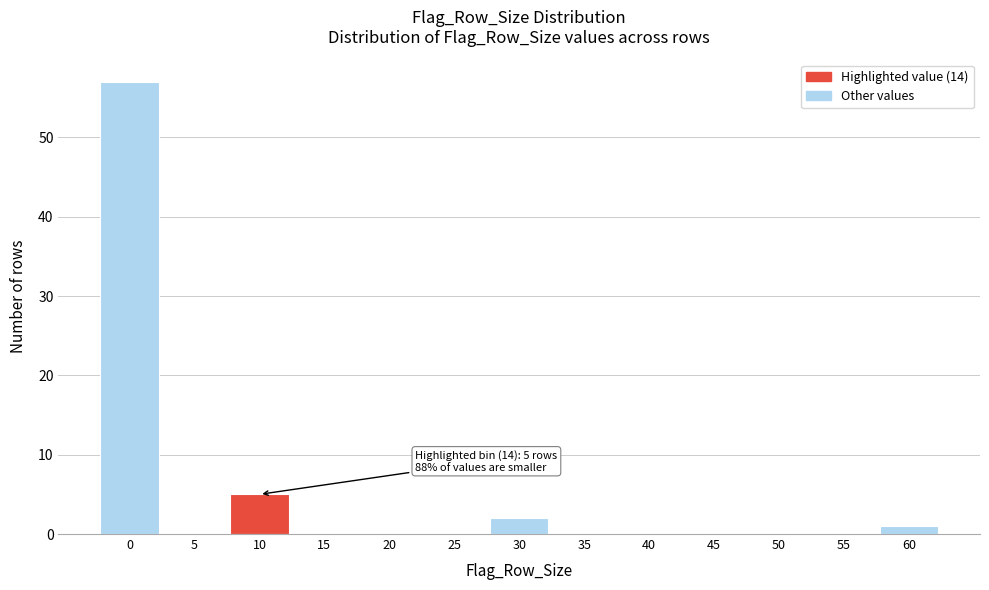

Reading left to right, extract all data points from this chart.

0=57	5=0	10=5	15=0	20=0	25=0	30=2	35=0	40=0	45=0	50=0	55=0	60=1